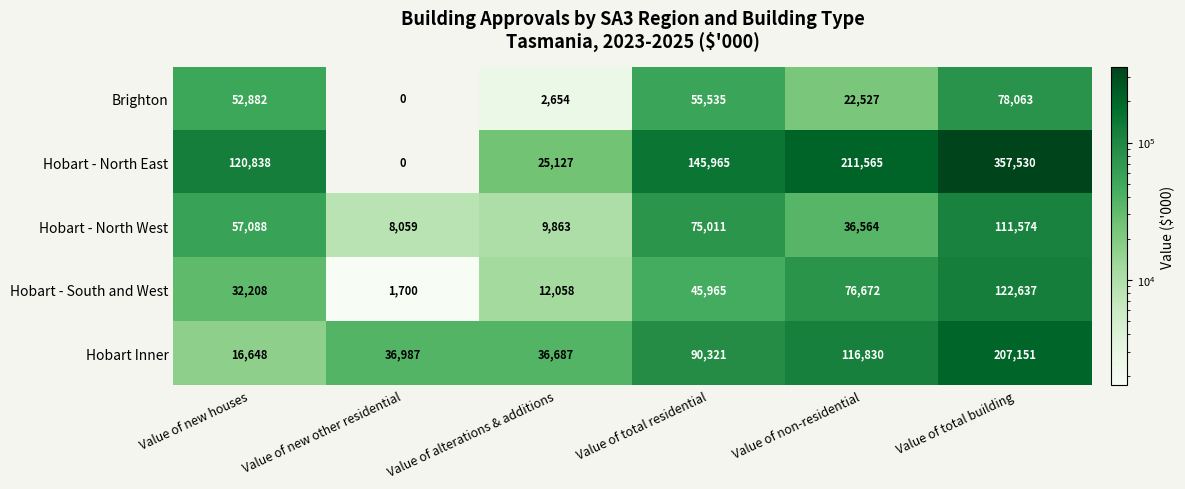

Which series has the largest total across all categories?

Hobart - North East